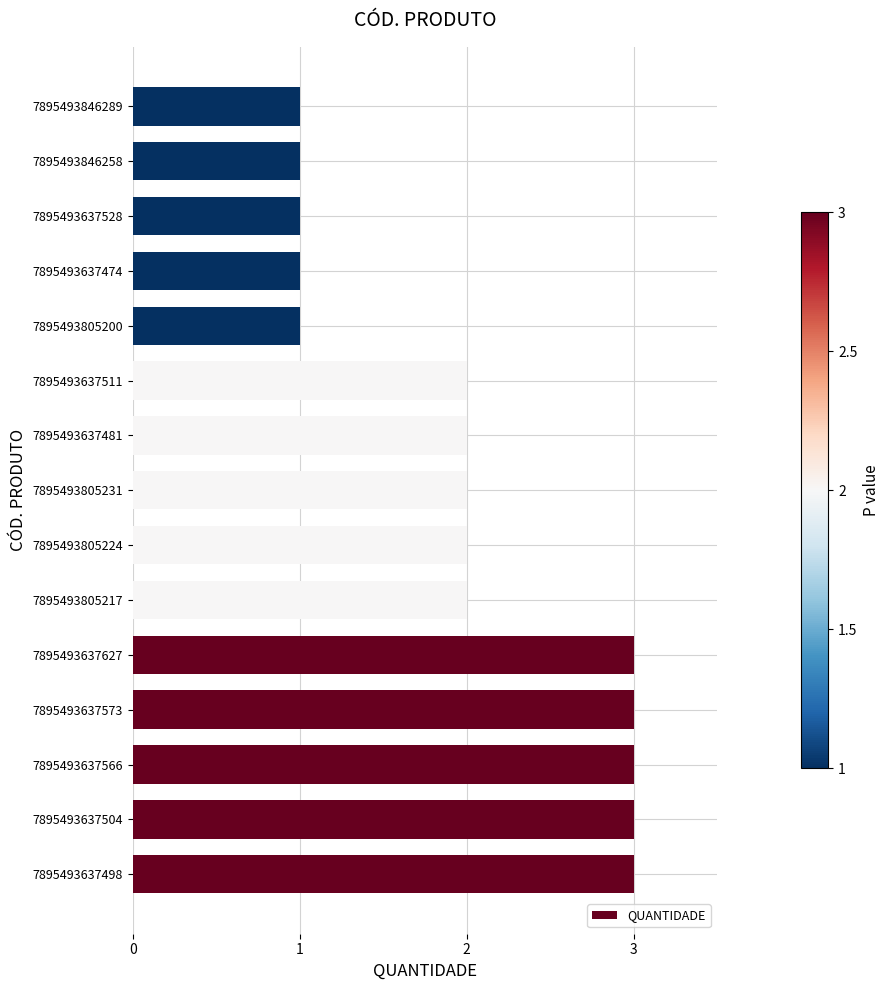

The value at 7895493805224 is 0. True or false?

False